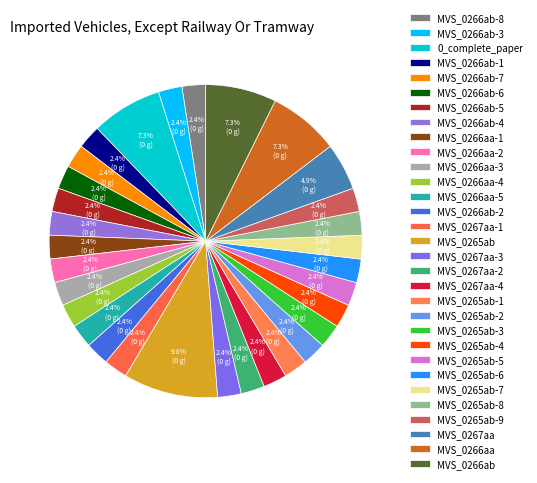

To the nearest percent, what is the difference between the largest and smallest slice percentages?

7%